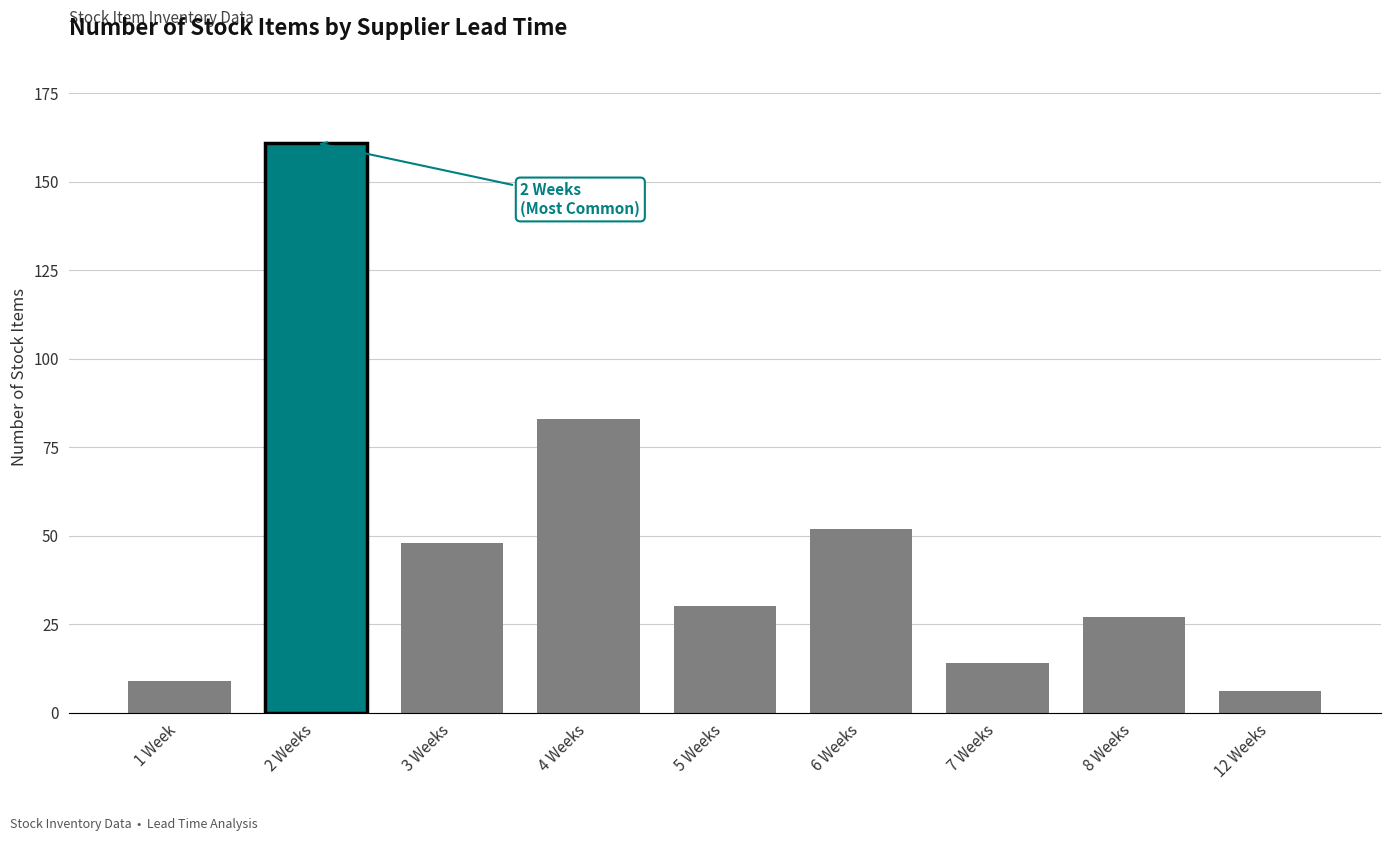

What is the greatest value displayed?

161